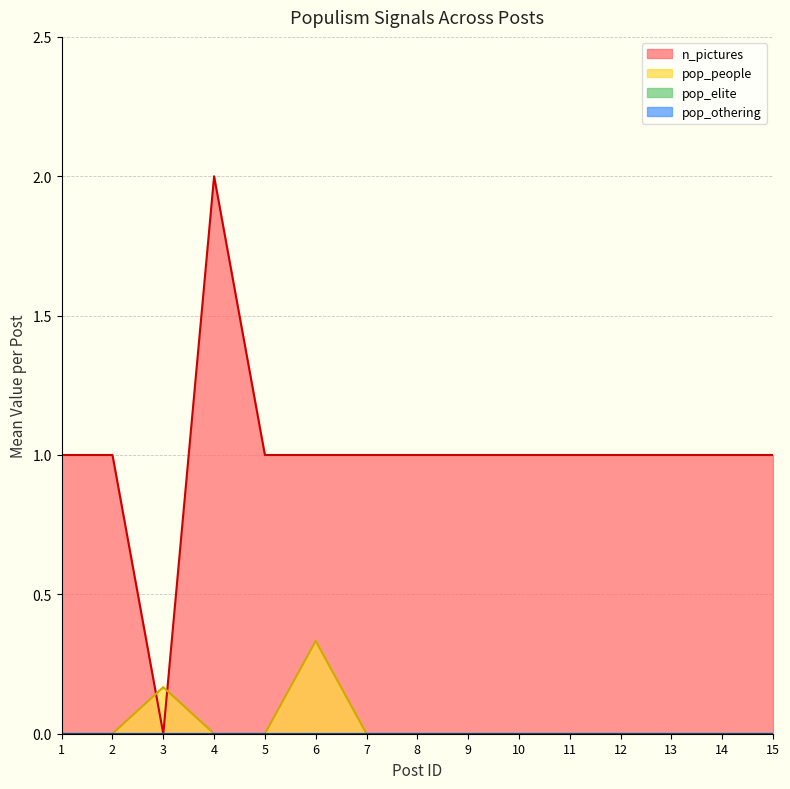

True or false: pop_othering and n_pictures intersect in this chart.

False